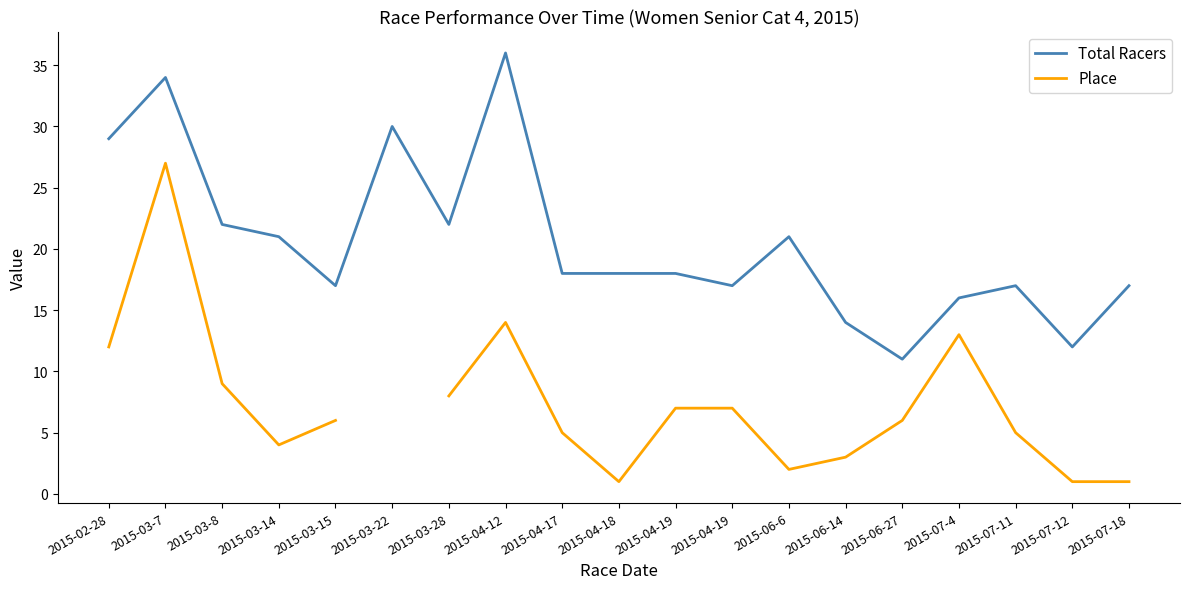

List the series in order of their peak value, highest first.

Total Racers, Place